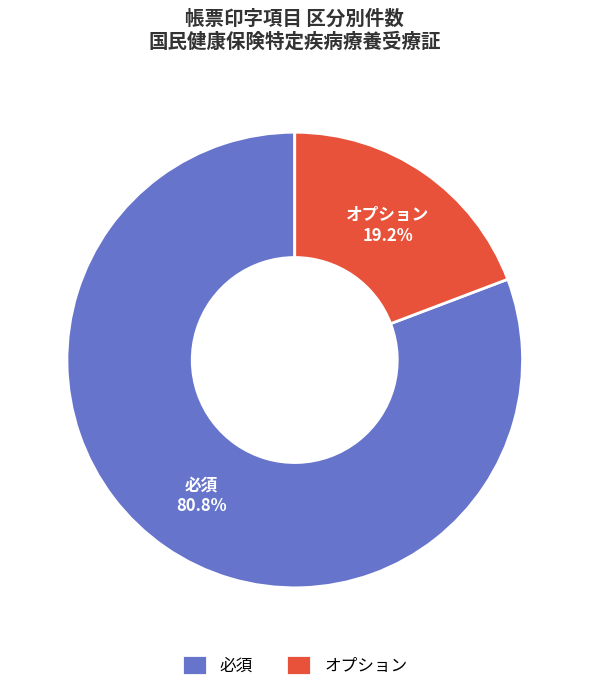

Is there a majority slice in this chart?

Yes